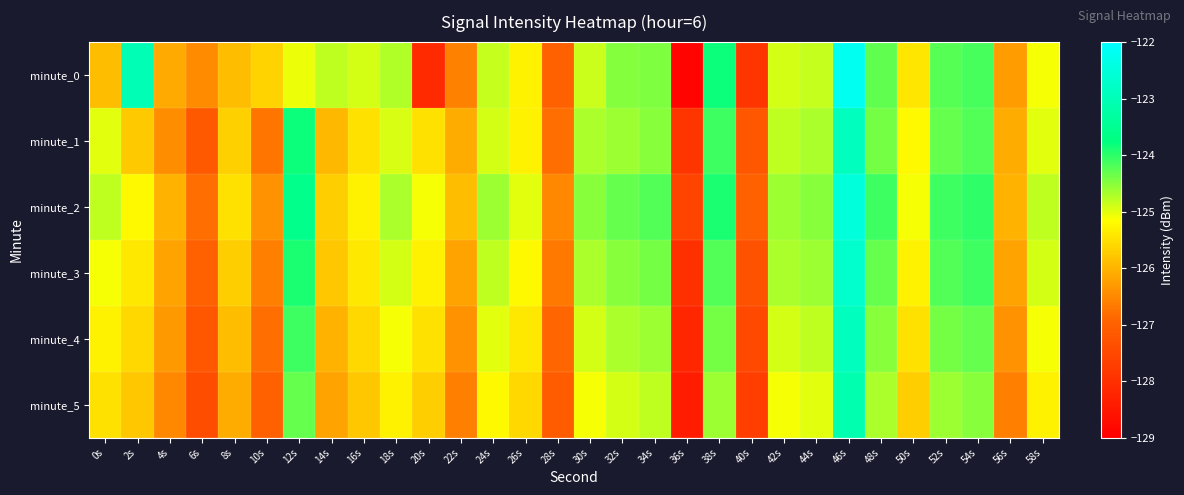

Between 58s and 50s, which is larger?

58s